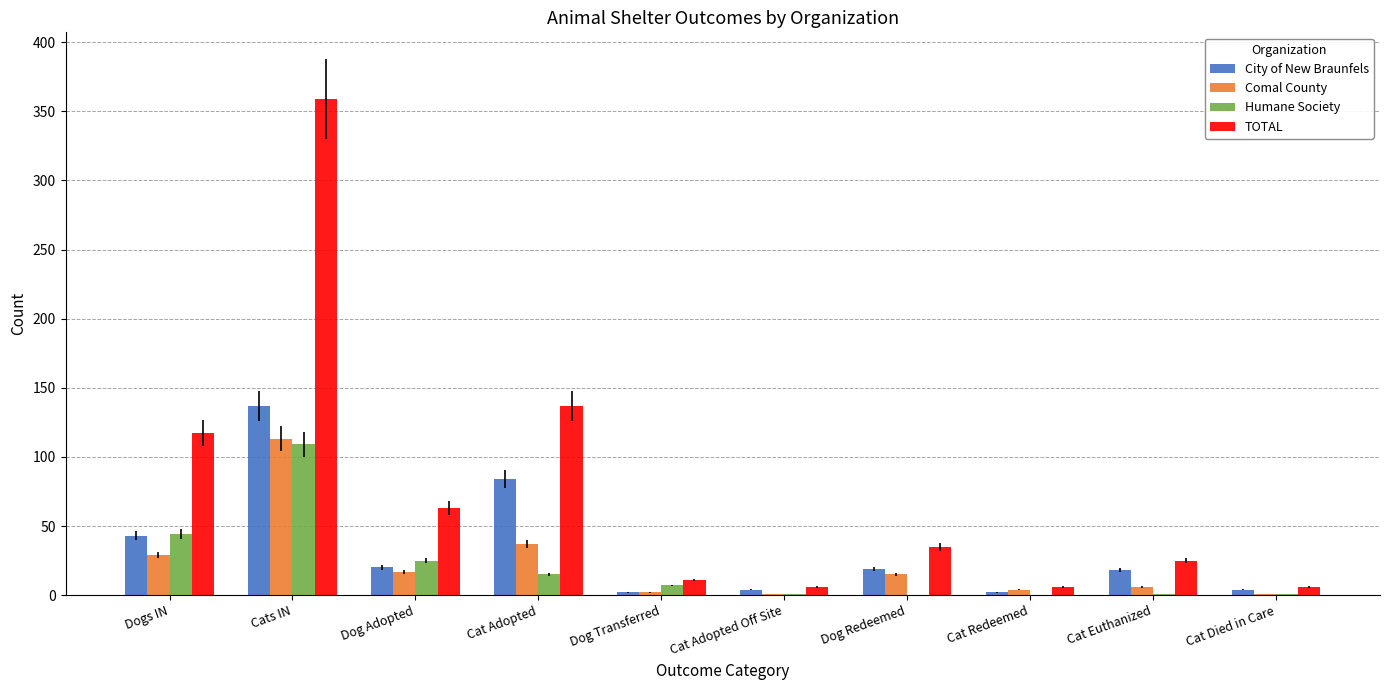

Count the number of data series in this chart.

4